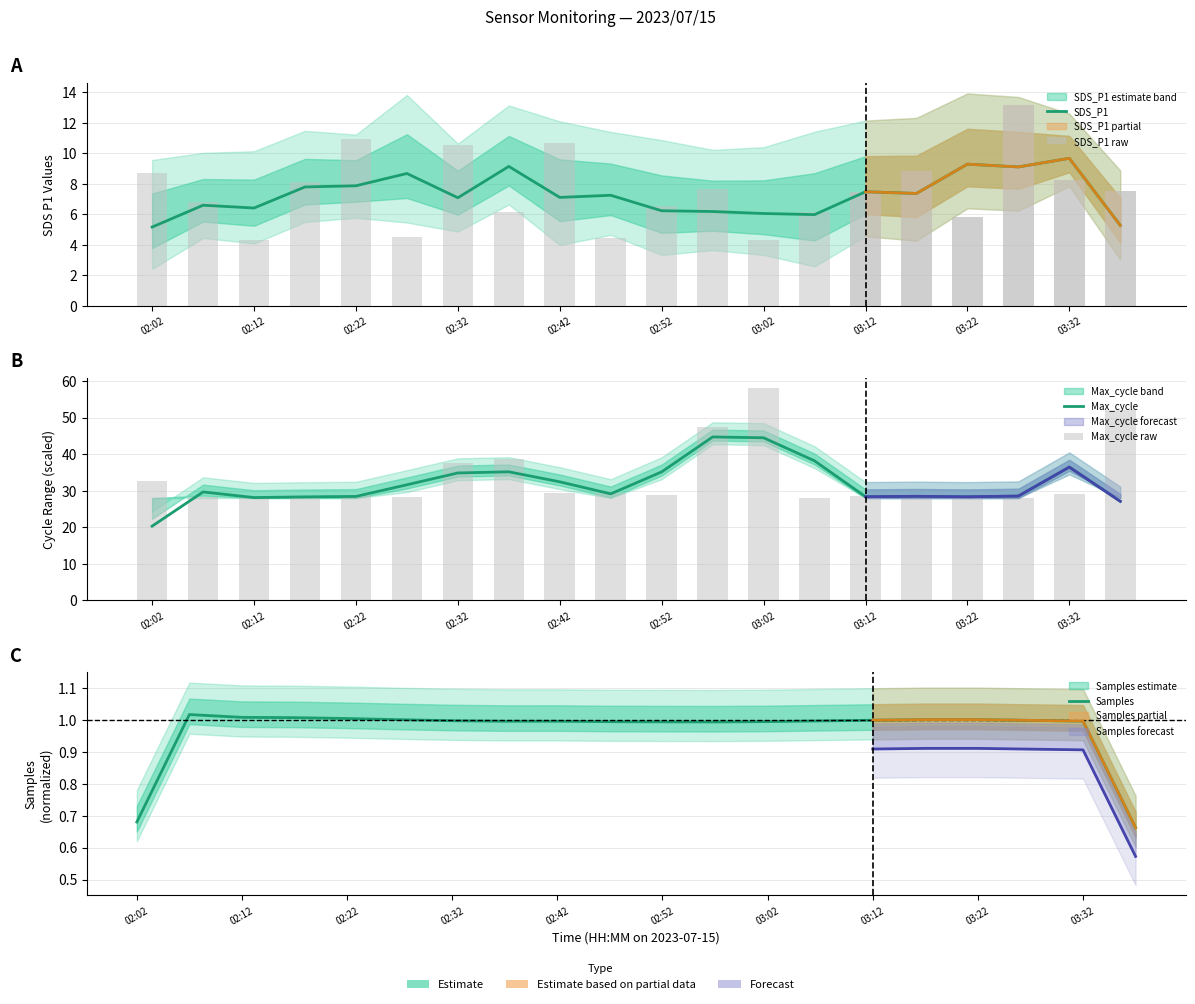

Reading left to right, what are all the values shown in this chart?

SDS_P1: 5.2	6.6	6.4	7.8	7.9	8.7	7.1	9.1	7.1	7.2	6.2	6.2	6.0	6.0	7.5	7.4	9.3	9.1	9.7	5.3
SDS_P1 raw: 8.7	6.8	4.3	8.2	10.9	4.5	10.6	6.2	10.7	4.5	6.6	7.7	4.3	6.2	7.4	8.8	5.8	13.2	8.3	7.5
Max_cycle: 20.3	29.7	28.1	28.3	28.4	31.6	34.9	35.2	32.4	29.1	35.1	44.7	44.5	38.2	28.4	28.5	28.4	28.5	36.5	27.1
Max_cycle raw: 32.6	28.4	28.0	28.0	28.9	28.4	37.5	38.6	29.3	29.4	28.8	47.3	58.0	28.1	28.4	28.6	28.4	28.1	29.2	52.1
Samples: 0.7	1.0	1.0	1.0	1.0	1.0	1.0	1.0	1.0	1.0	1.0	1.0	1.0	1.0	1.0	1.0	1.0	1.0	1.0	0.7